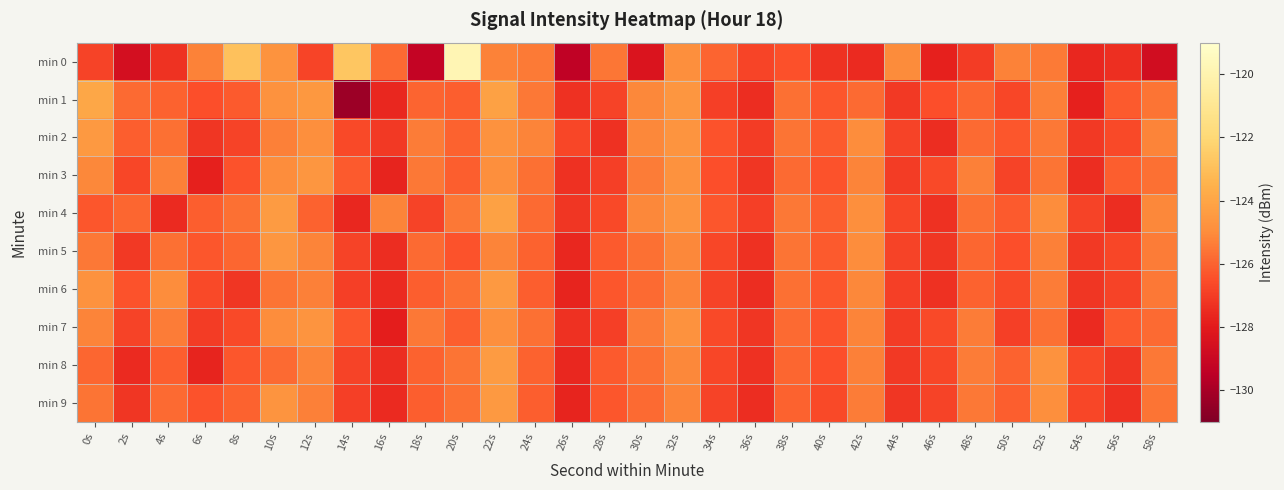

Which label corresponds to the largest value in the chart?

20s